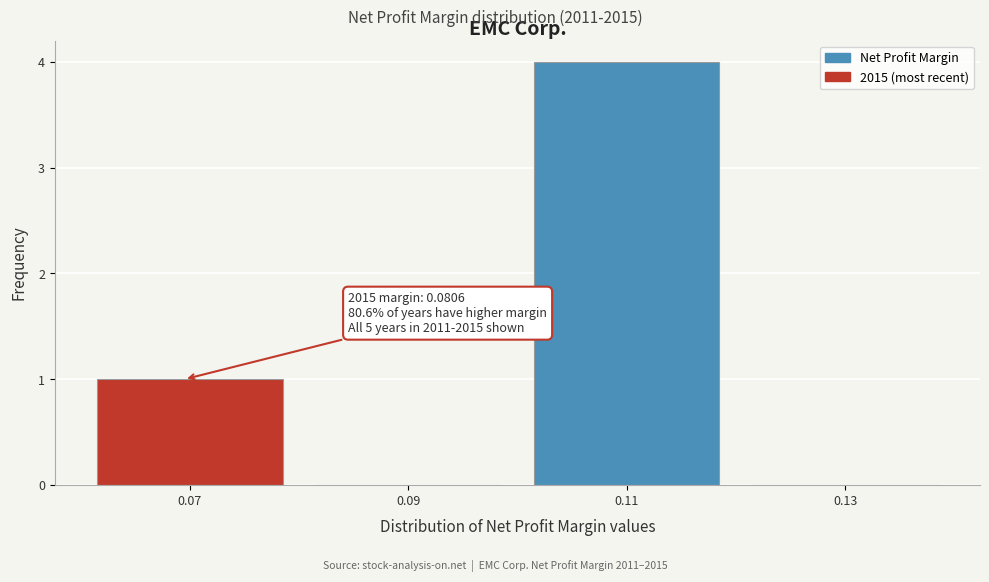

Reading right to left, list all the values displayed in this chart.

0.13=0	0.11=4	0.09=0	0.07=1